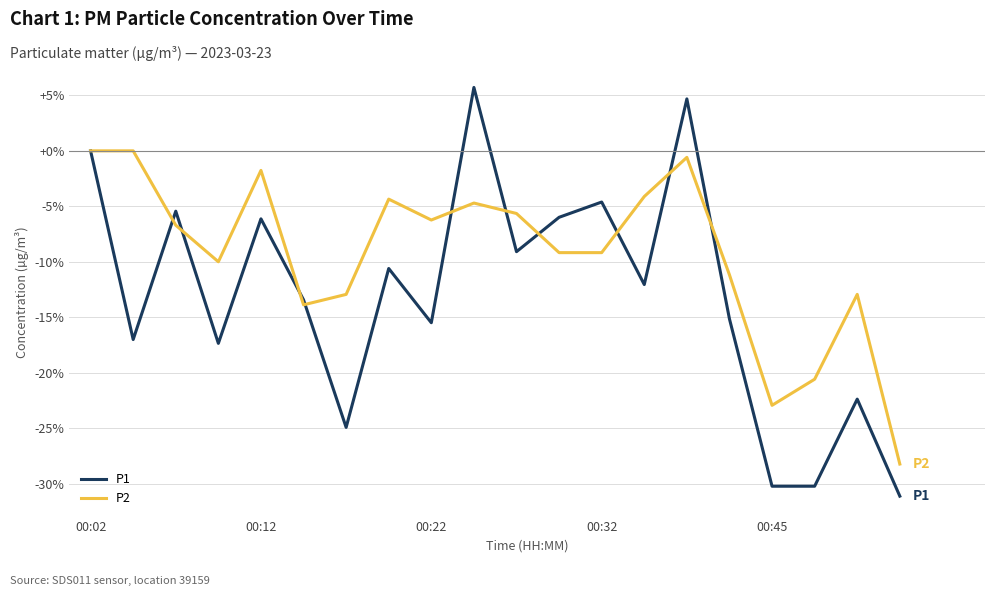

Which series has the largest total across all categories?

P2